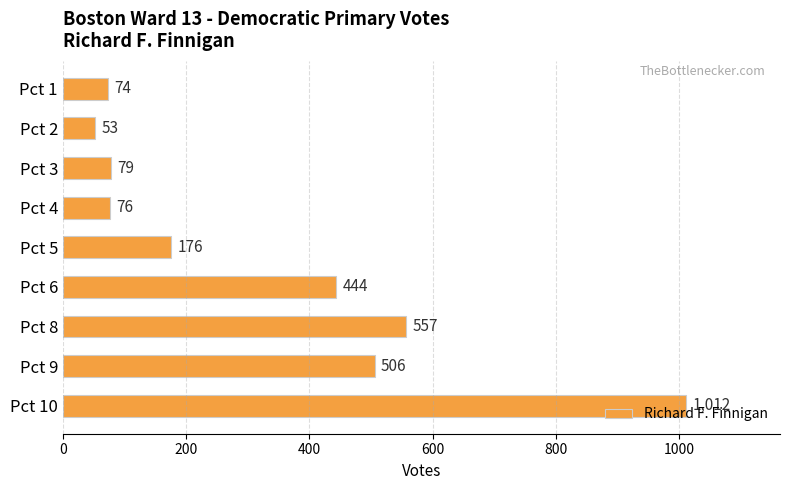

What is the value of the 3rd bar from the top?

79